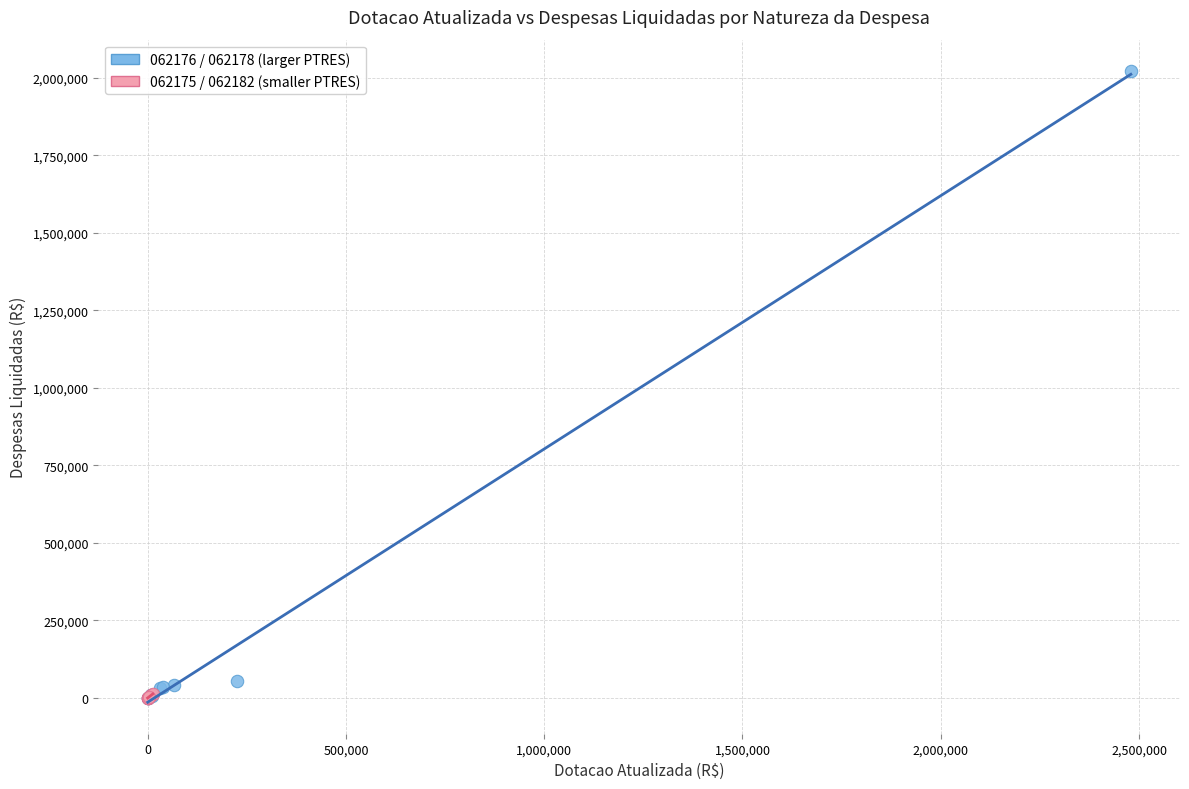

Which series reaches the maximum Y coordinate?

062176 / 062178 (larger PTRES)